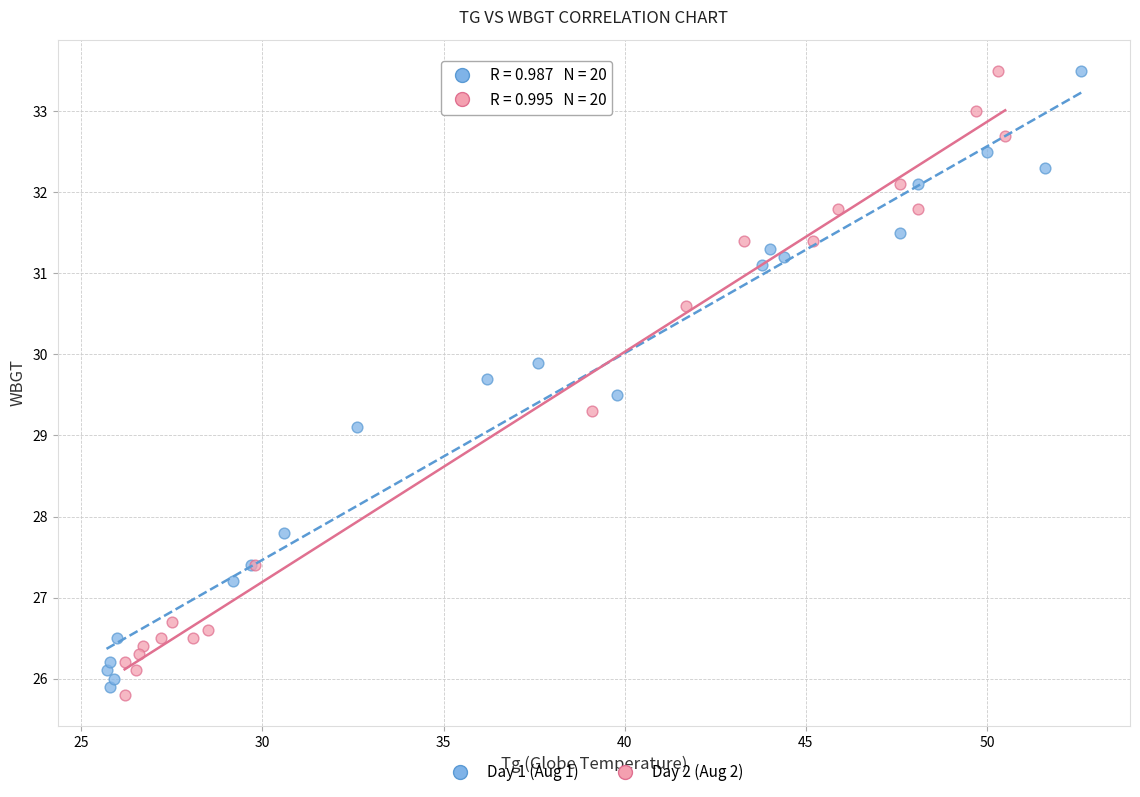

What are all the series names shown in the legend?

Day 1 (Aug 1), Day 2 (Aug 2)